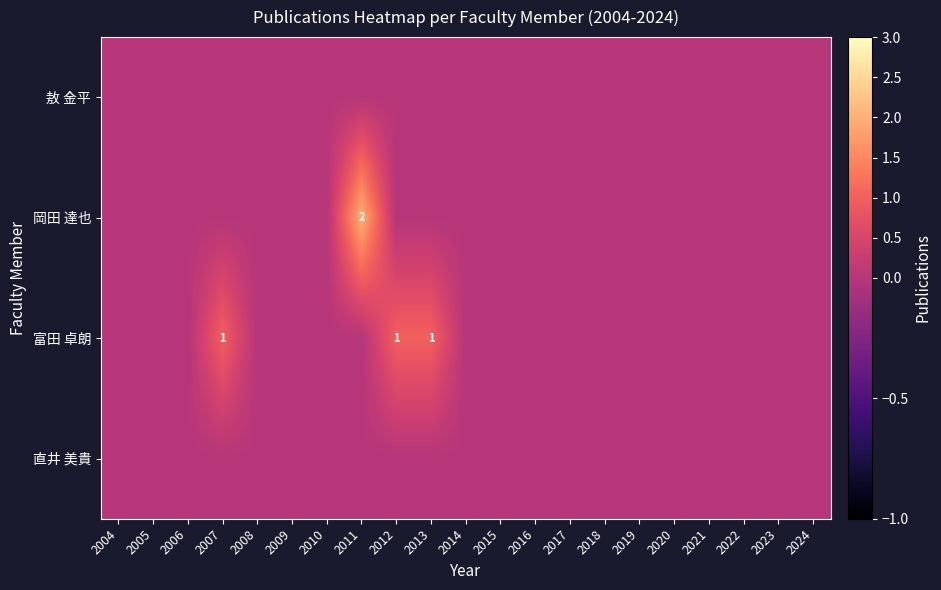

What is the spread (max minus min) of values at 2011?

2